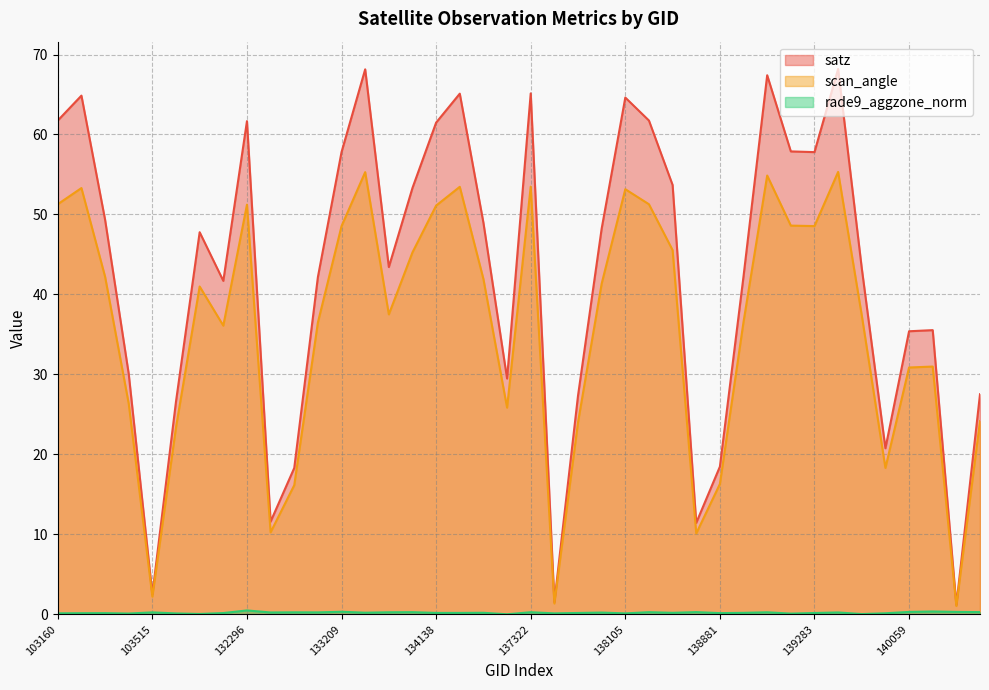

True or false: scan_angle and satz cross at least once.

False